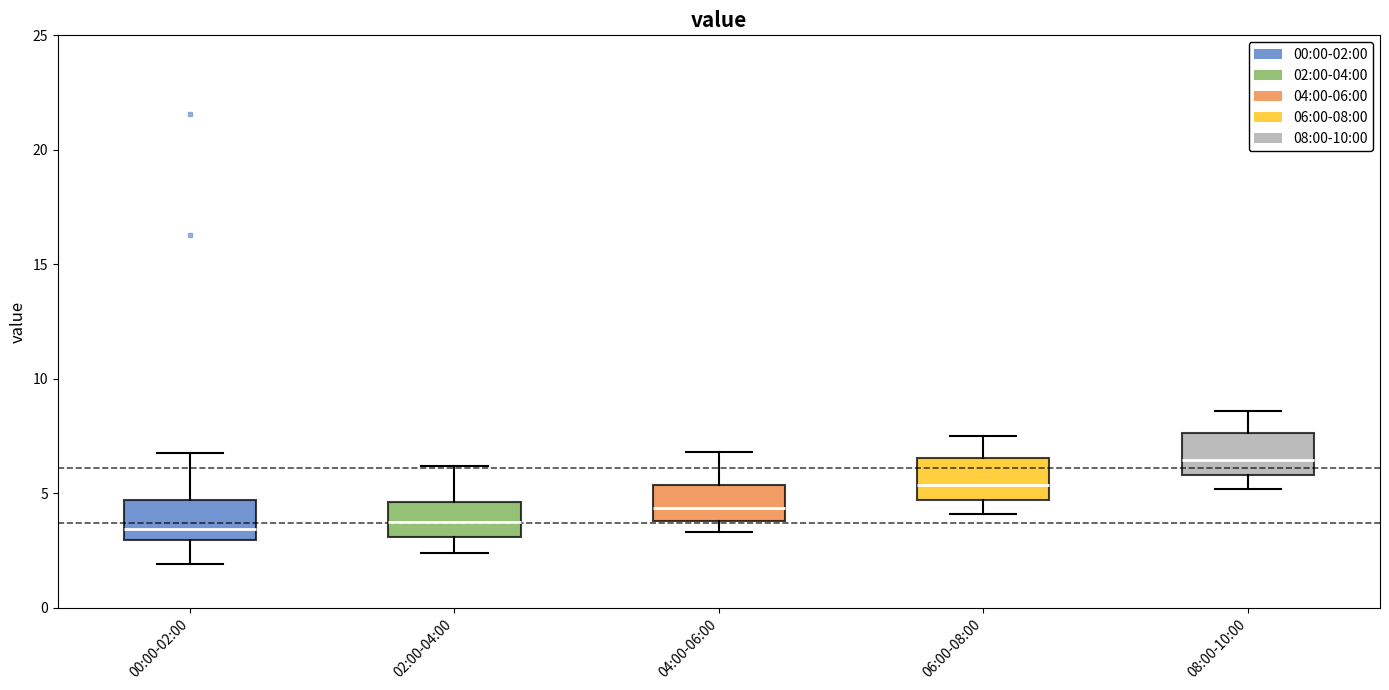

Reading left to right, read every box against the y-axis: the position of its median line, the range the box covers, and the ends of its whiskers. The values are not printed on the chart, so give them approximately, as read against the axis.

00:00-02:00: median 3.5, box 3.0 to 4.5, whiskers 2.0 to 7.0
02:00-04:00: median 4.0, box 3.0 to 4.5, whiskers 2.5 to 6.0
04:00-06:00: median 4.5, box 4.0 to 5.5, whiskers 3.5 to 7.0
06:00-08:00: median 5.5, box 4.5 to 6.5, whiskers 4.0 to 7.5
08:00-10:00: median 6.5, box 6.0 to 7.5, whiskers 5.0 to 8.5